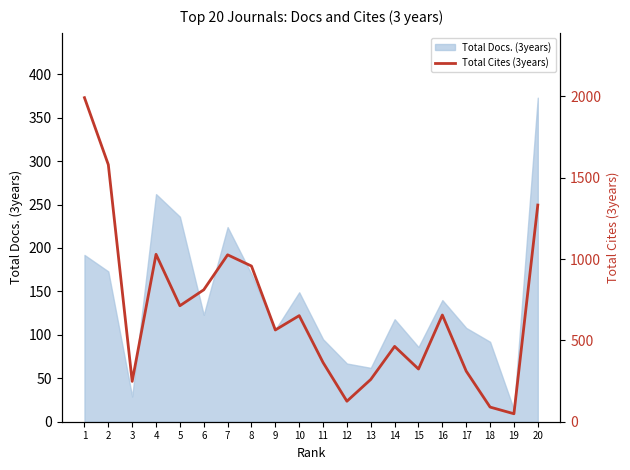

What is the change in value from 15 to 16?

+332